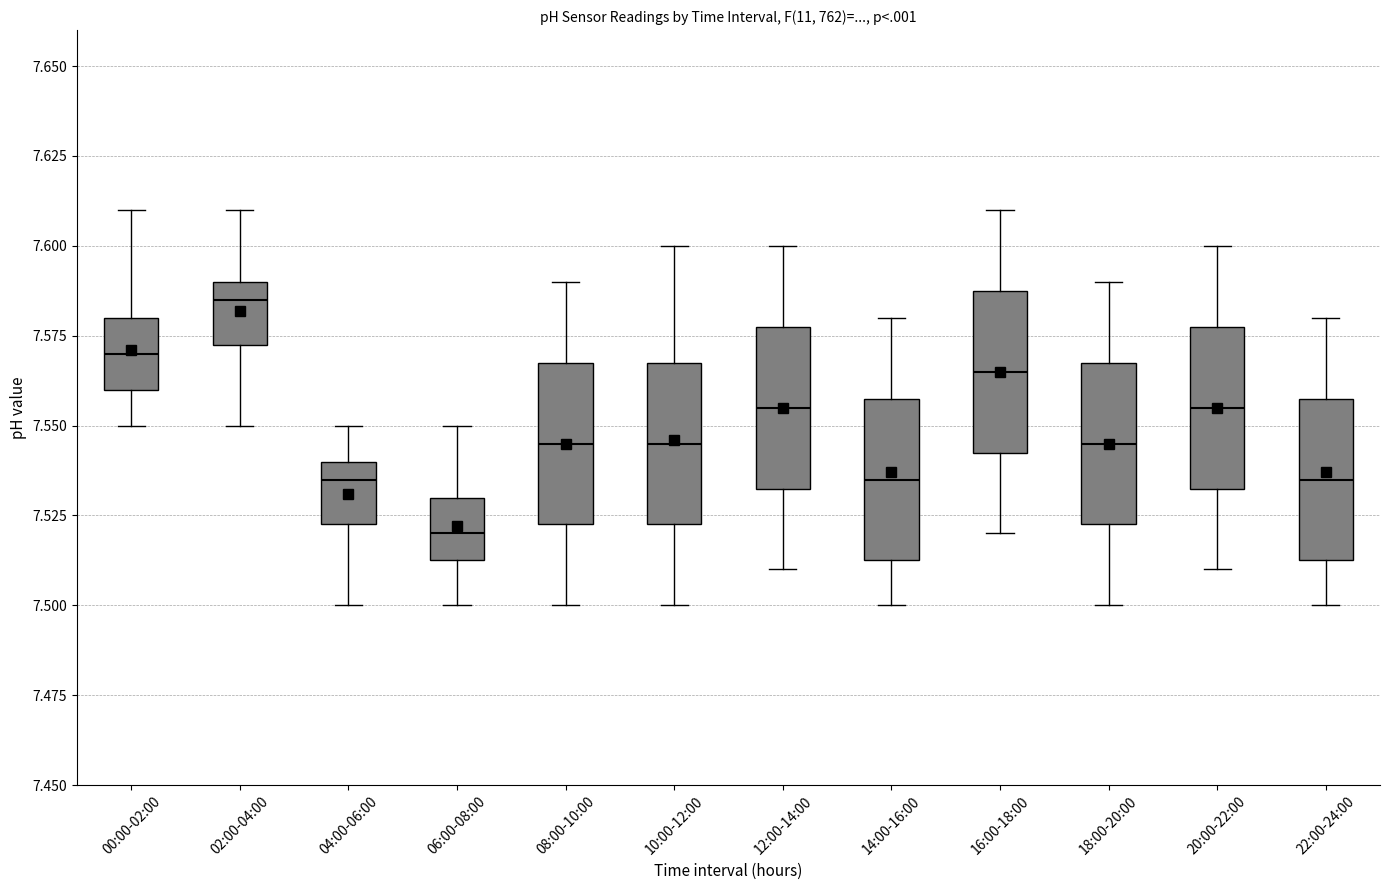

Which box's median line is the lowest?

06:00-08:00